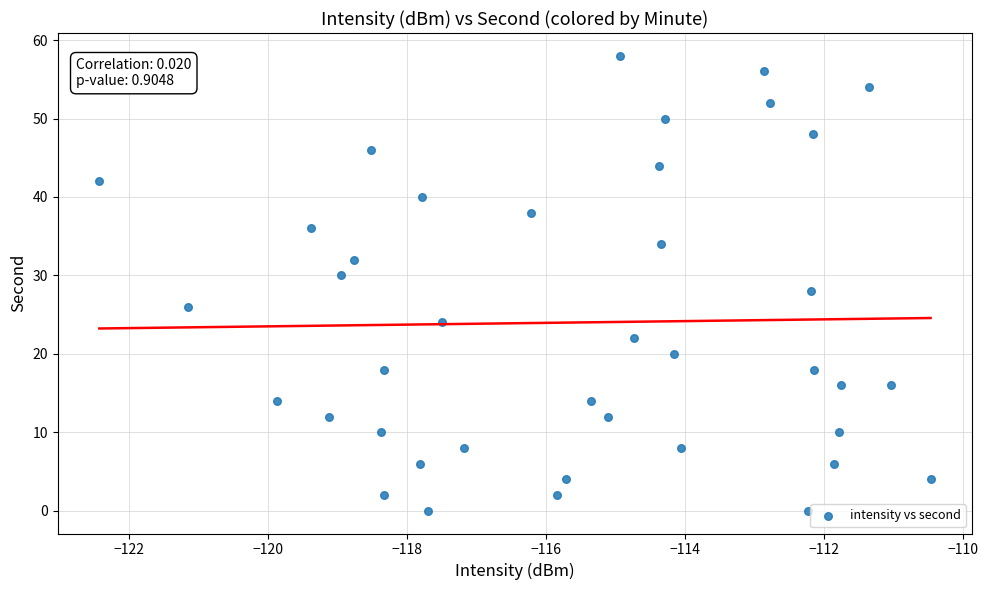

What is the range of Y values (max minus min)?

58